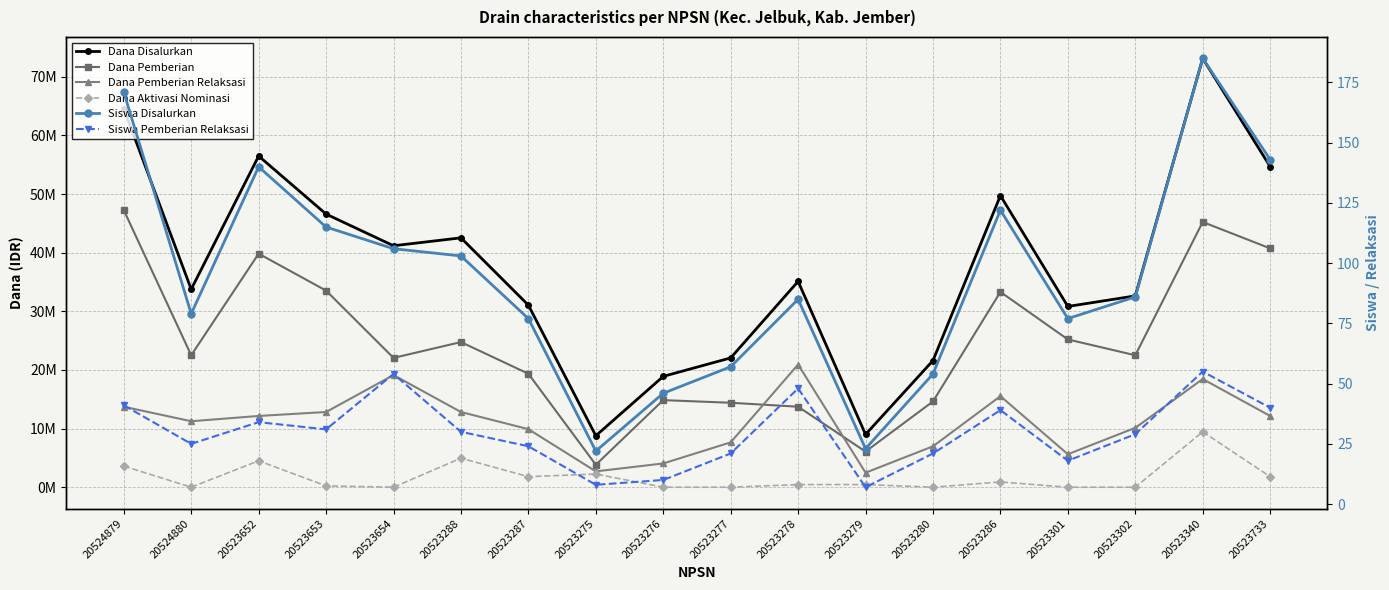

Reading left to right, what are all the values shown in this chart?

Dana Disalurkan: 20524879=64575000	20524880=33750000	20523652=56475000	20523653=46575000	20523654=41175000	20523288=42525000	20523287=31050000	20523275=8775000	20523276=18900000	20523277=22050000	20523278=35100000	20523279=9000000	20523280=21600000	20523286=49725000	20523301=30825000	20523302=32625000	20523340=73125000	20523733=54675000
Dana Pemberian: 20524879=47250000	20524880=22500000	20523652=39825000	20523653=33525000	20523654=22050000	20523288=24750000	20523287=19350000	20523275=3825000	20523276=14850000	20523277=14400000	20523278=13725000	20523279=6075000	20523280=14625000	20523286=33300000	20523301=25200000	20523302=22500000	20523340=45225000	20523733=40725000
Dana Pemberian Relaksasi: 20524879=13725000	20524880=11250000	20523652=12150000	20523653=12825000	20523654=19125000	20523288=12825000	20523287=9900000	20523275=2700000	20523276=4050000	20523277=7650000	20523278=20925000	20523279=2475000	20523280=6975000	20523286=15525000	20523301=5625000	20523302=10125000	20523340=18450000	20523733=12150000
Dana Aktivasi Nominasi: 20524879=3600000	20524880=0	20523652=4500000	20523653=225000	20523654=0	20523288=4950000	20523287=1800000	20523275=2250000	20523276=0	20523277=0	20523278=450000	20523279=450000	20523280=0	20523286=900000	20523301=0	20523302=0	20523340=9450000	20523733=1800000
Siswa Disalurkan: 20524879=171	20524880=79	20523652=140	20523653=115	20523654=106	20523288=103	20523287=77	20523275=22	20523276=46	20523277=57	20523278=85	20523279=23	20523280=54	20523286=122	20523301=77	20523302=86	20523340=185	20523733=143
Siswa Pemberian Relaksasi: 20524879=41	20524880=25	20523652=34	20523653=31	20523654=54	20523288=30	20523287=24	20523275=8	20523276=10	20523277=21	20523278=48	20523279=7	20523280=21	20523286=39	20523301=18	20523302=29	20523340=55	20523733=40